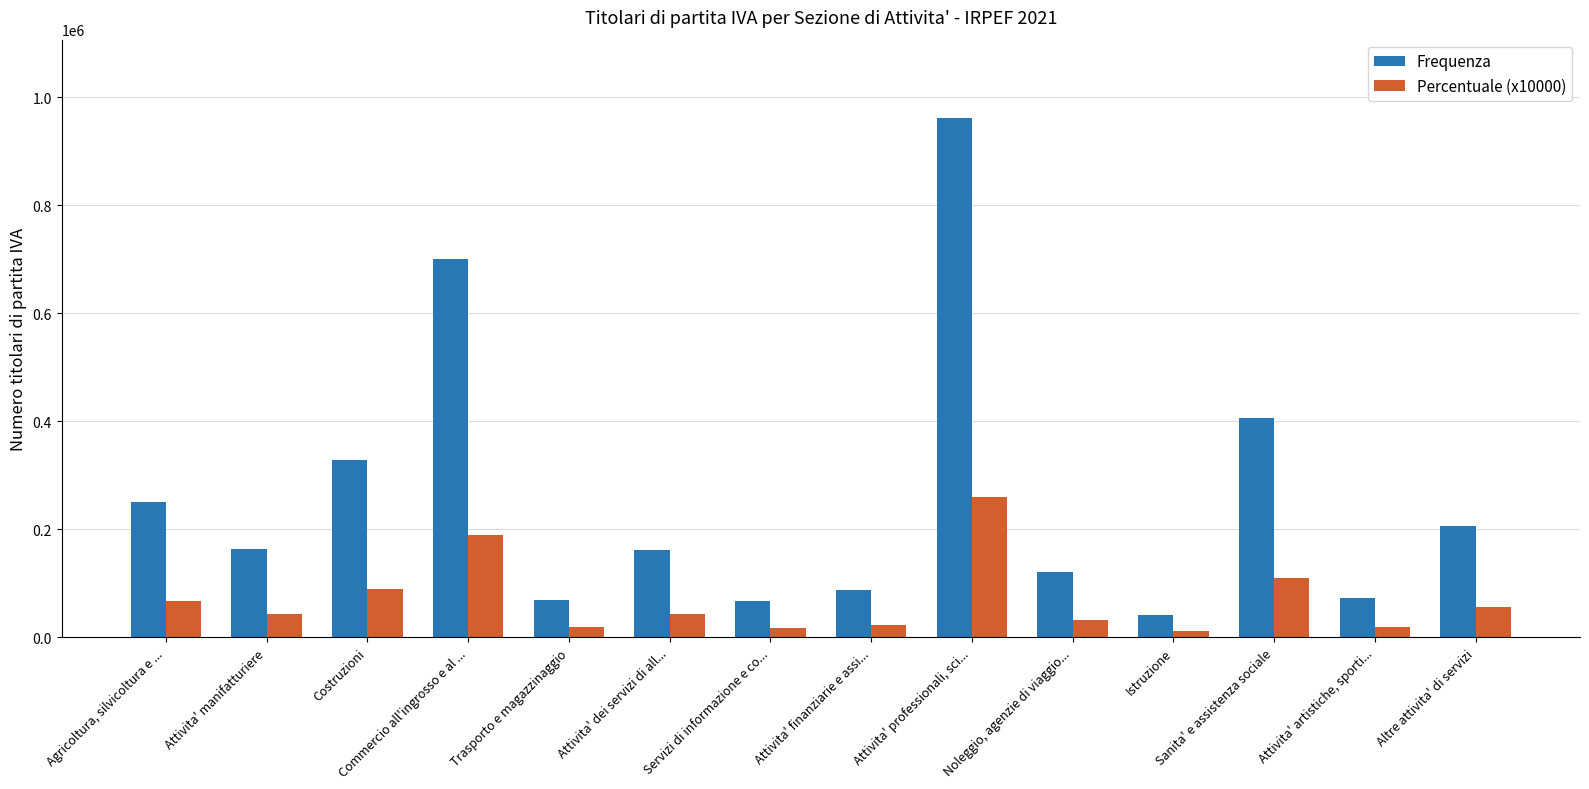

Are the bars grouped side by side (vs. stacked)?

Yes